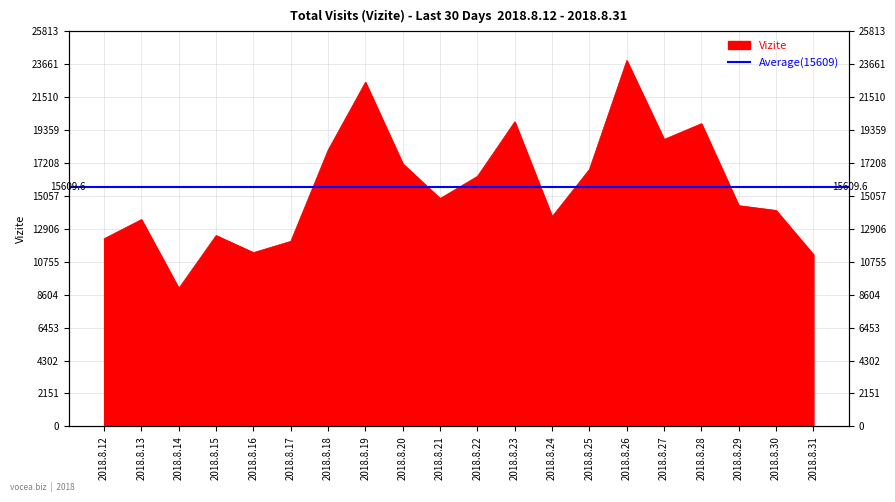

True or false: the data shows 6915 at 2018.8.31.

False